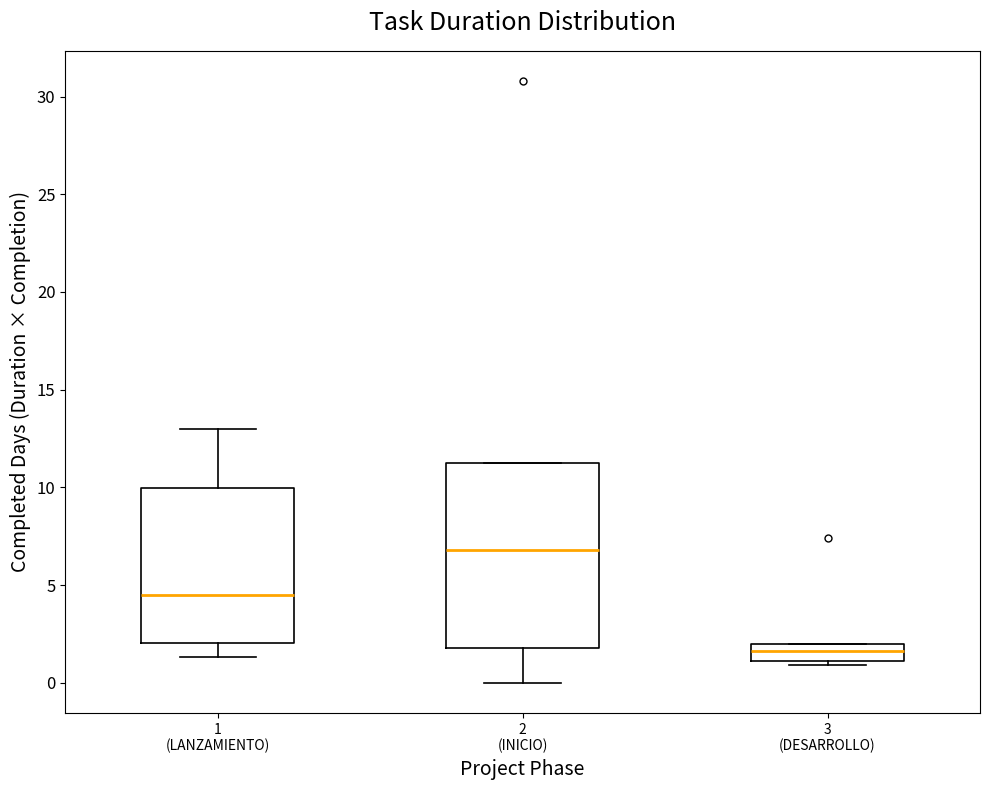

Comparing the boxes themselves (not the whiskers), which one is the tallest?

2 (INICIO)